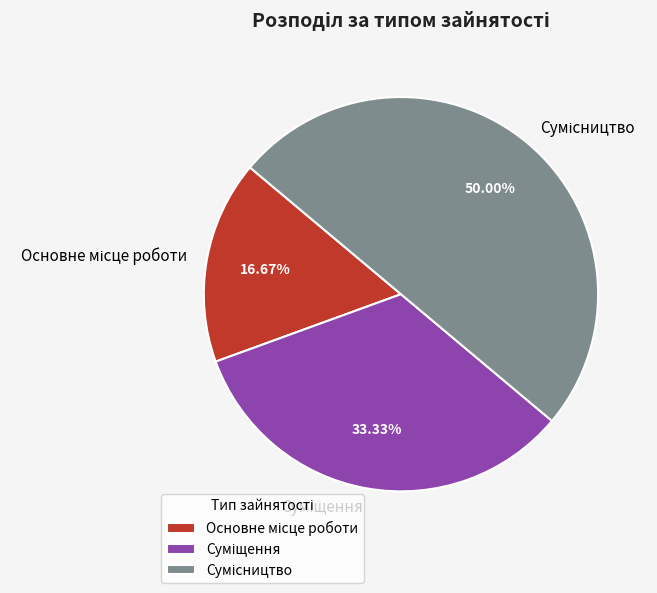

To the nearest percent, what is the combined percentage of Сумісництво and Основне місце роботи?

67%